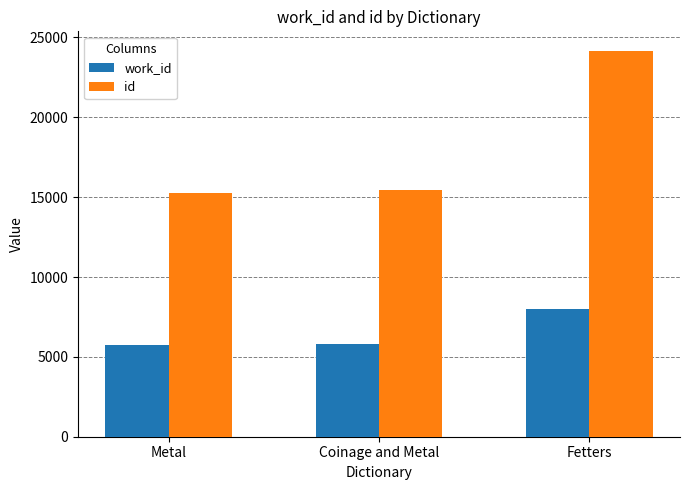

What is the label of the 1st bar from the left?

Metal